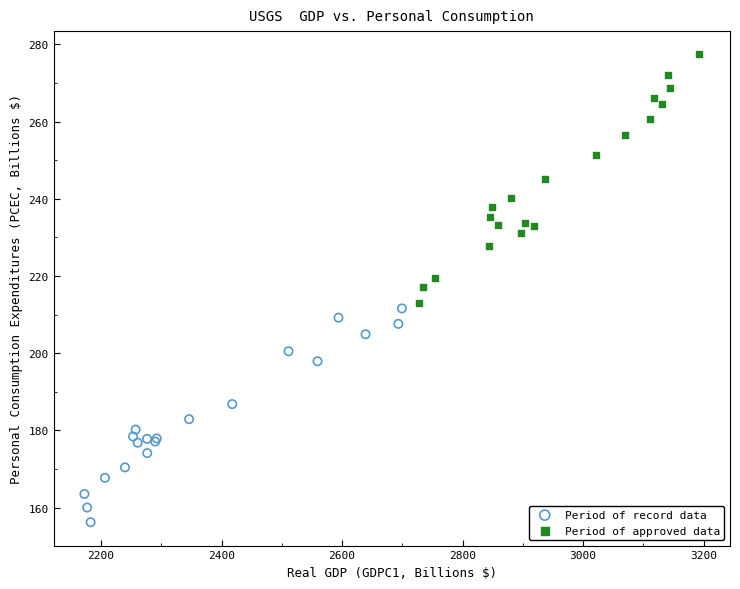

Which series contains the highest Y value?

Period of approved data